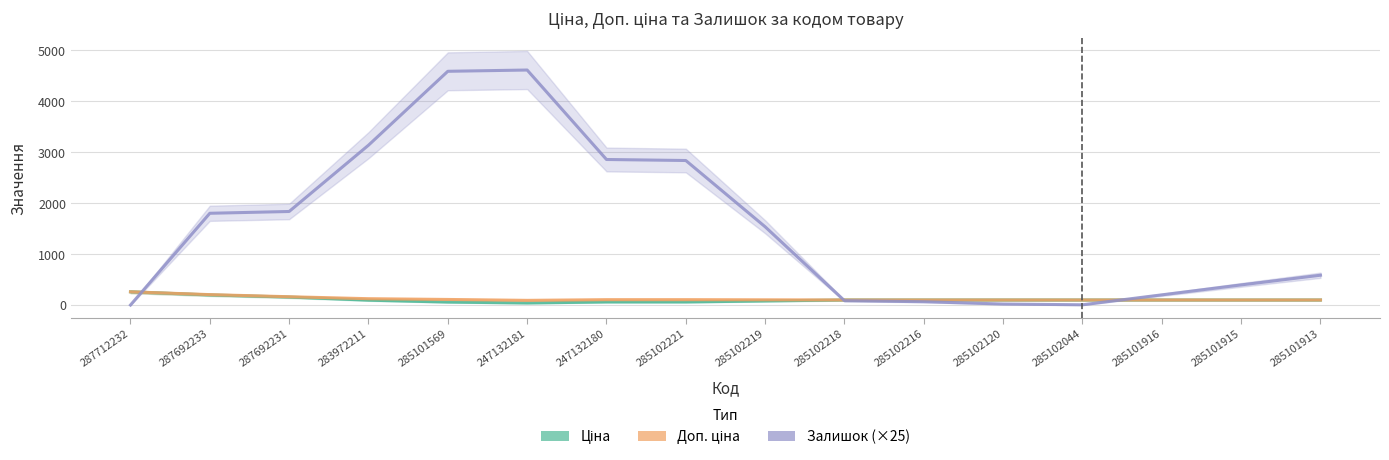

Between which two adjacent categories do Залишок and Ціна first intersect?

287712232 and 287692233